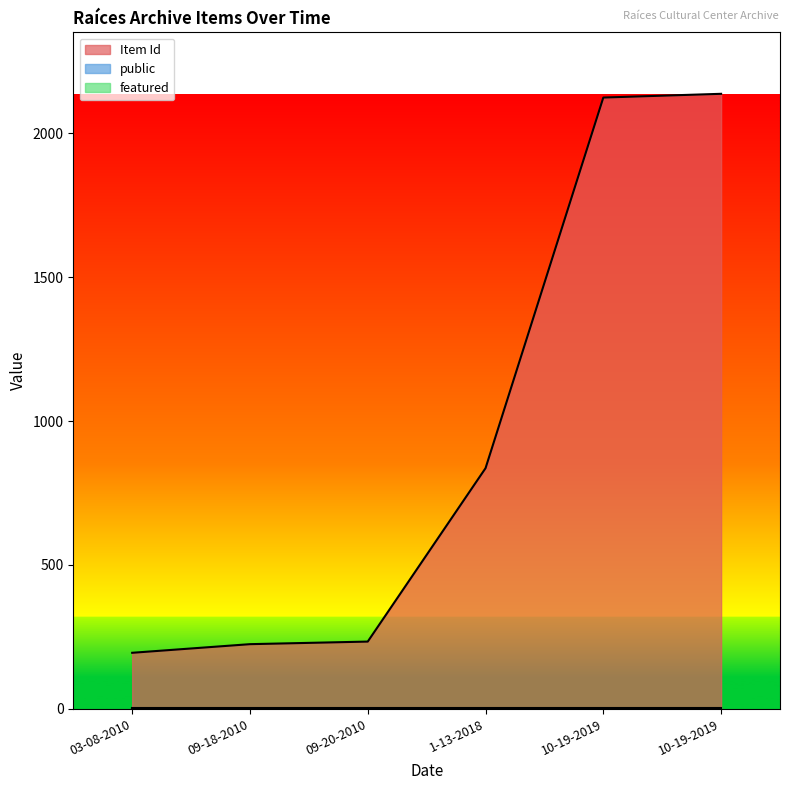

Between 1-13-2018 and 10-19-2019, which series saw the biggest shift?

Item Id